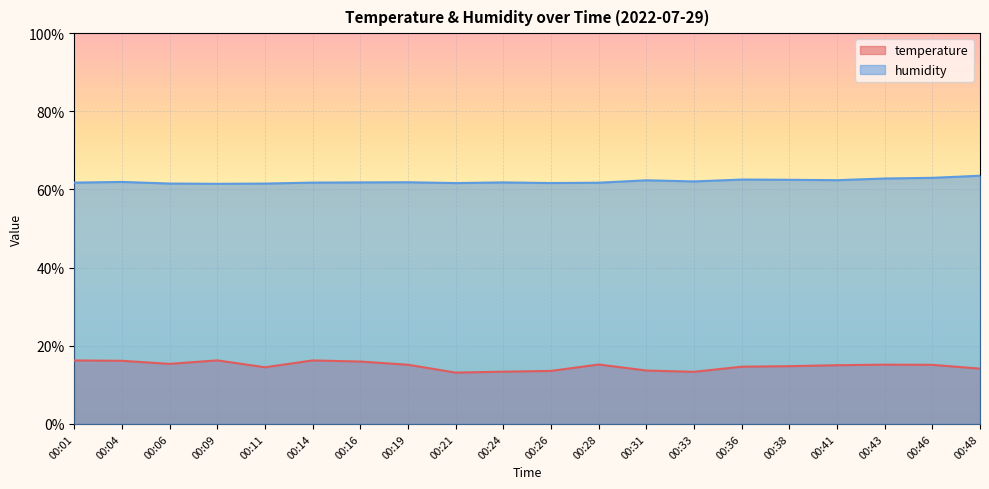

Reading right to left, transcribe all the data shown in this chart.

temperature: 14.2	15.1	15.2	15.0	14.8	14.7	13.3	13.7	15.2	13.6	13.4	13.1	15.2	16.0	16.2	14.5	16.3	15.4	16.2	16.2
humidity: 63.5	63.0	62.8	62.4	62.5	62.5	62.1	62.4	61.7	61.6	61.8	61.6	61.9	61.8	61.8	61.5	61.5	61.5	61.9	61.8